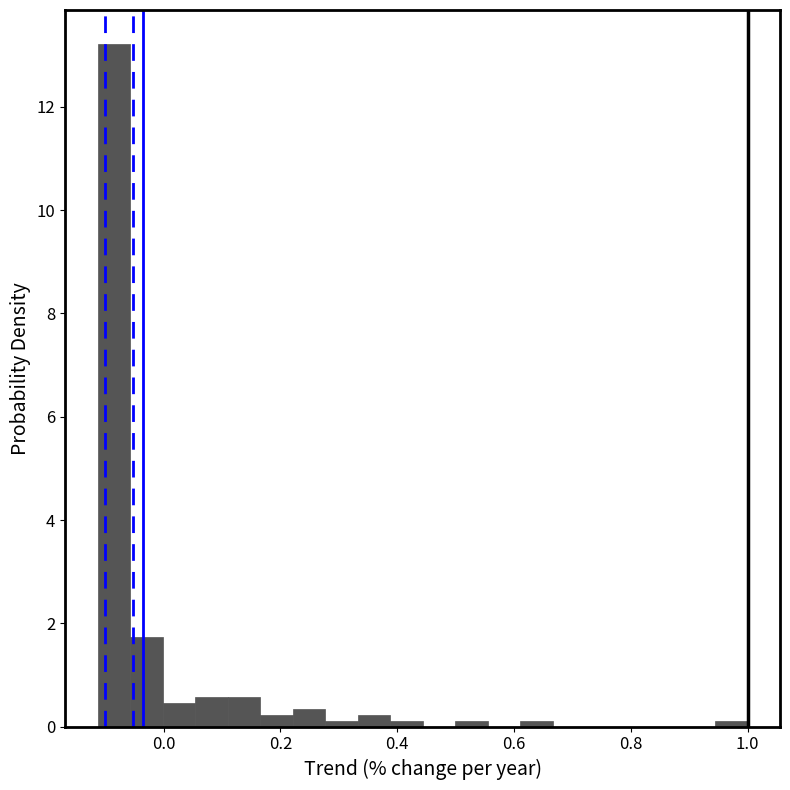

Read against the x-axis, roughly where is the centre of the tallest bar?

-0.08